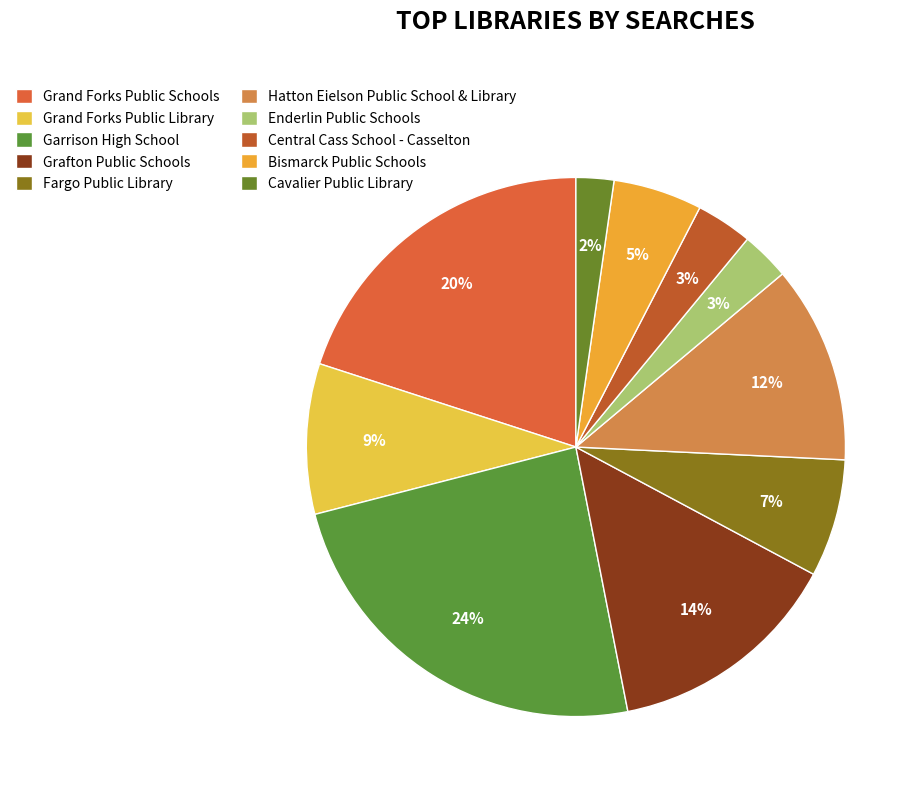

Approximately how many times larger is the value at Garrison High School compared to Hatton Eielson Public School & Library?

2.0